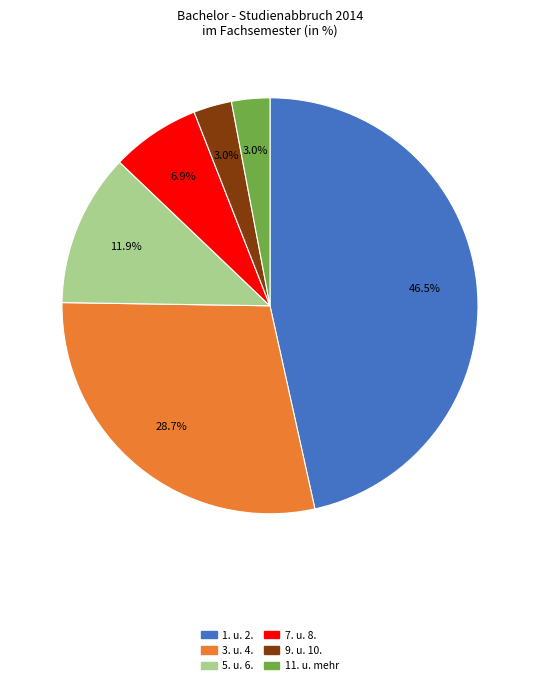

What is the ratio of the value at 1. u. 2. to the value at 5. u. 6.?

3.9